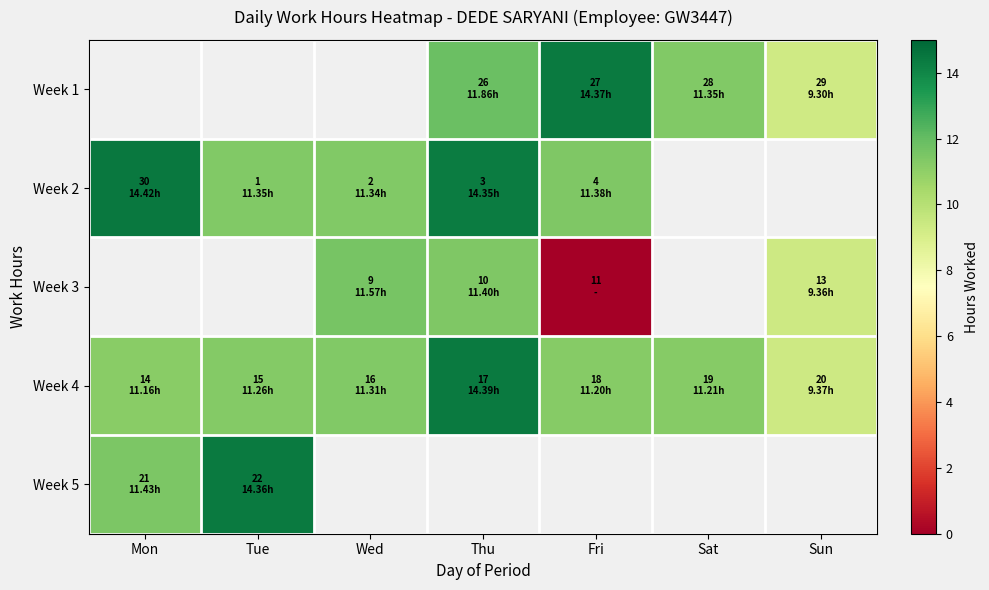

How many positive values does the Week 1 series have?

4